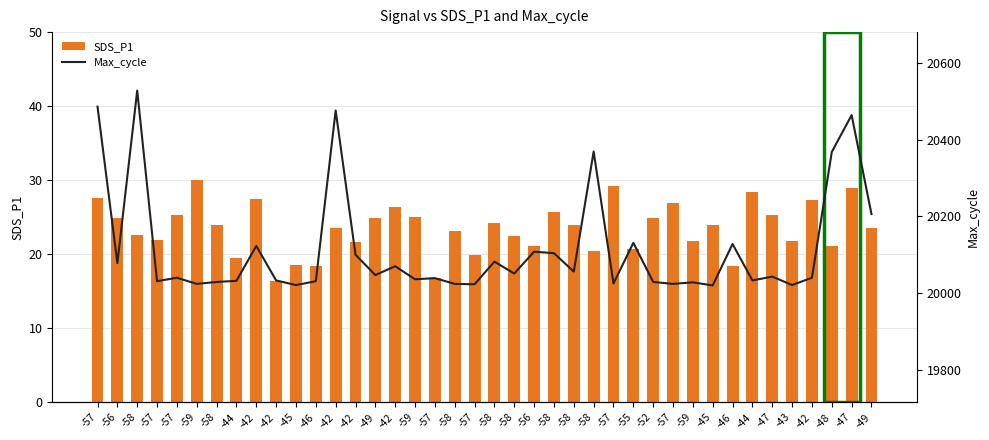

Count the number of categories in the chart.

40